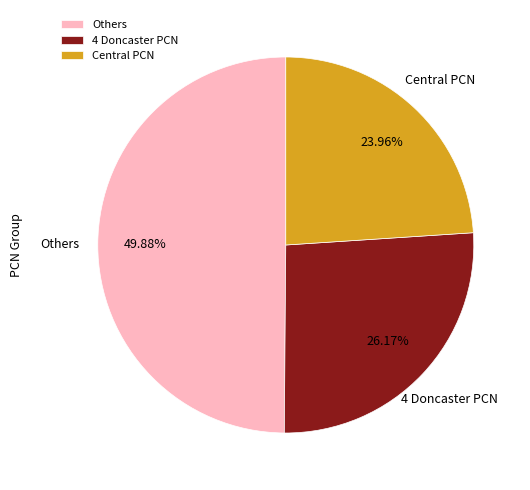

Rank the categories by value from highest to lowest.

Others, 4 Doncaster PCN, Central PCN